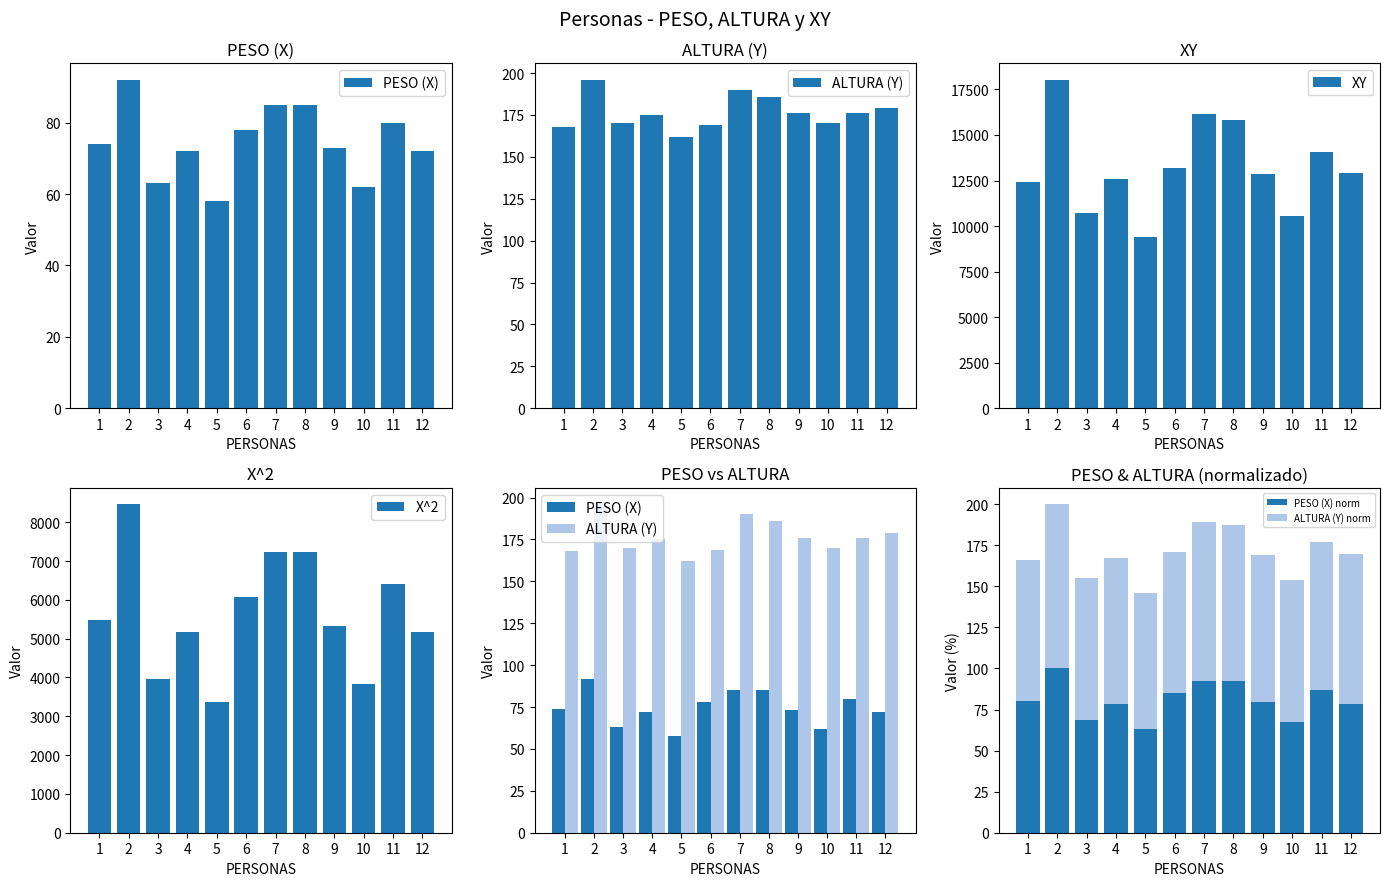

How many data points does each series have?

12